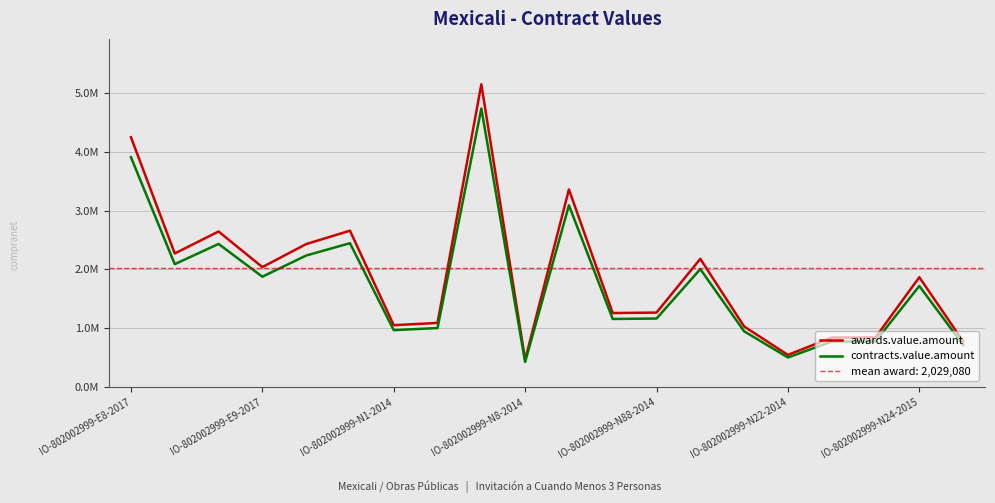

What is the difference between the highest and lowest values at 13?

174393.0